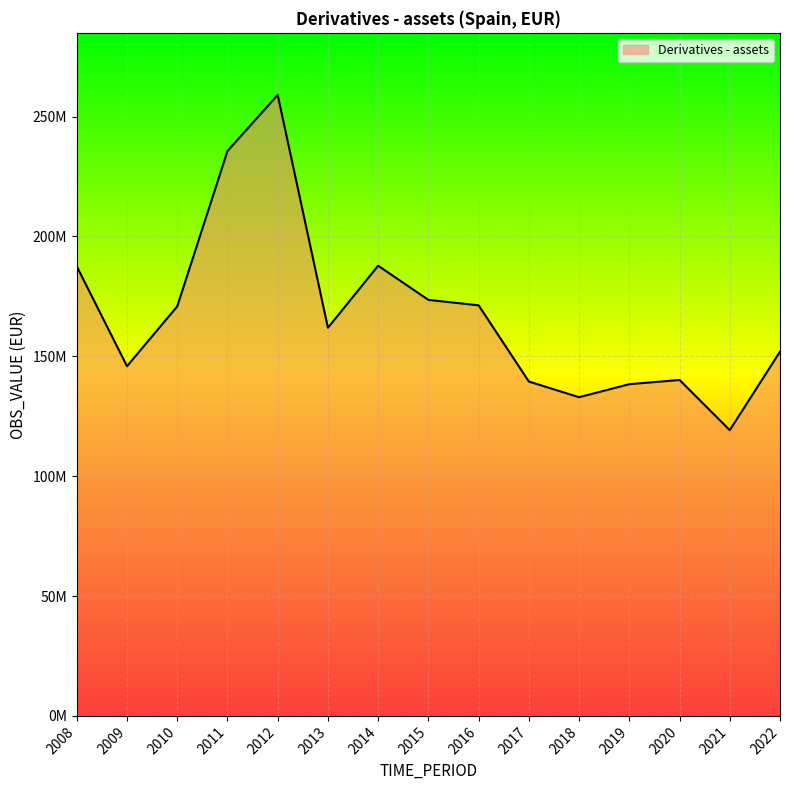

Approximately how many times larger is the value at 2009 compared to 2010?

0.9